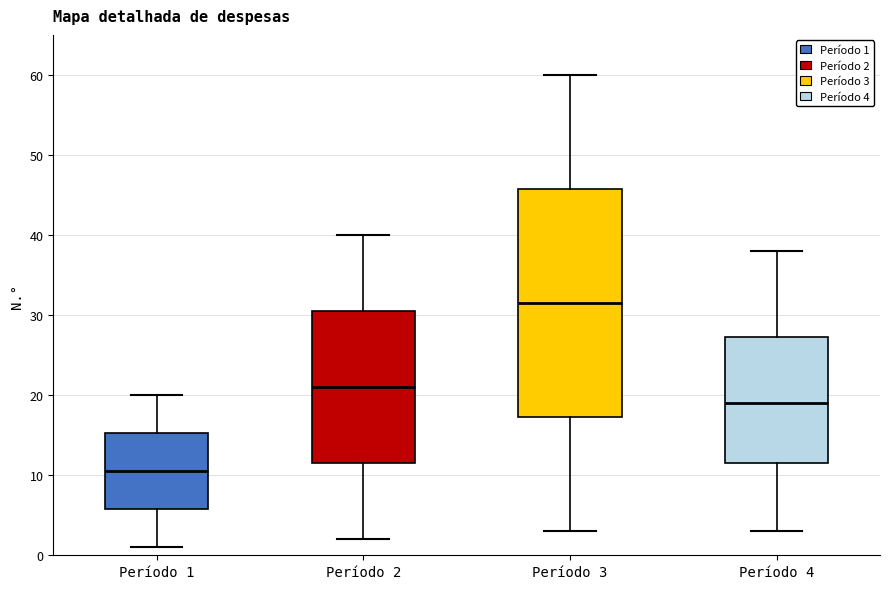

Reading left to right, transcribe this box plot: for each box, give where its median line is, the range the box spans, and where its two whiskers end, as read against the y-axis. The values are not printed on the chart, so give them approximately, as read against the axis.

Período 1: median 11, box 6 to 15, whiskers 1 to 20
Período 2: median 21, box 12 to 31, whiskers 2 to 40
Período 3: median 32, box 17 to 46, whiskers 3 to 60
Período 4: median 19, box 12 to 27, whiskers 3 to 38